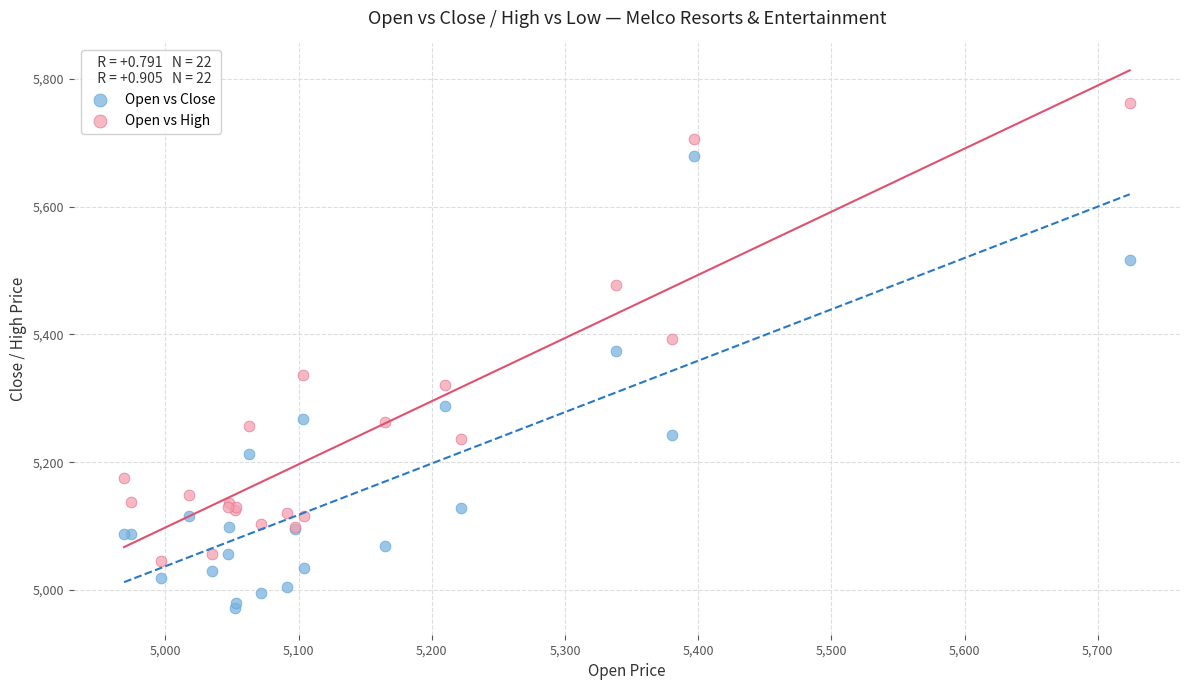

Which series reaches the minimum Y coordinate?

Open vs Close